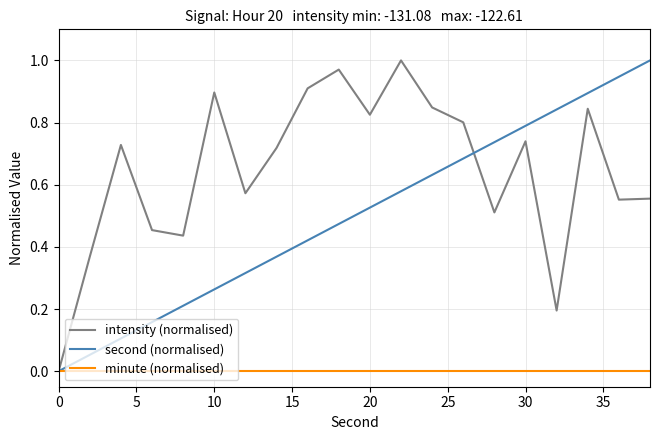

List the series in order of their overall mean, lowest first.

minute (normalised), second (normalised), intensity (normalised)